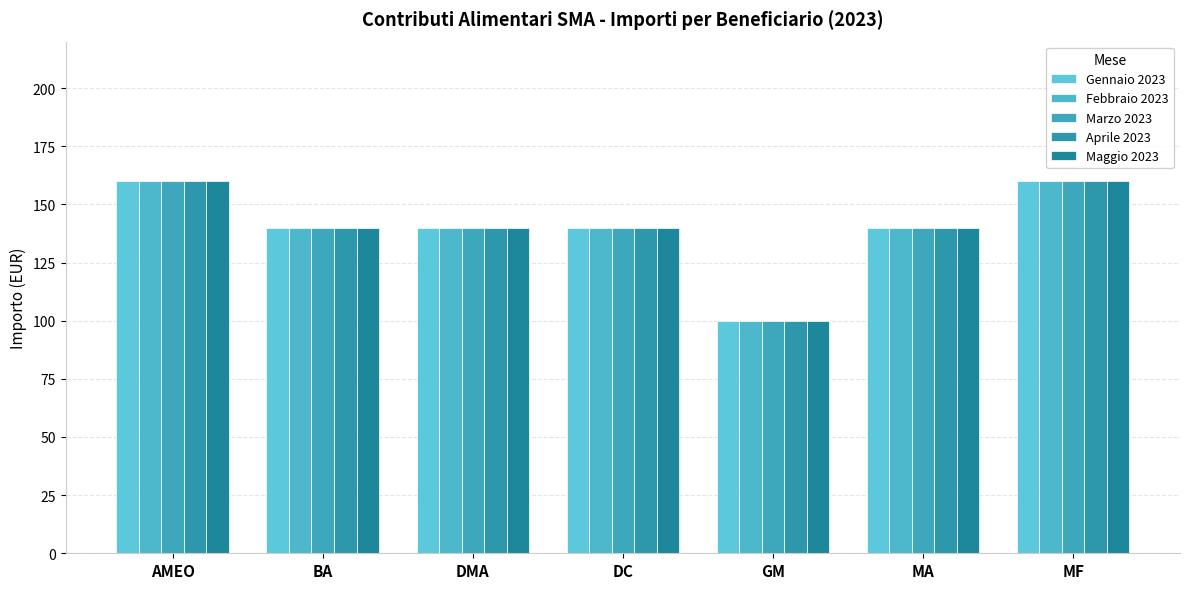

Reading right to left, extract all data points from this chart.

Gennaio 2023: MF=160	MA=140	GM=100	DC=140	DMA=140	BA=140	AMEO=160
Febbraio 2023: MF=160	MA=140	GM=100	DC=140	DMA=140	BA=140	AMEO=160
Marzo 2023: MF=160	MA=140	GM=100	DC=140	DMA=140	BA=140	AMEO=160
Aprile 2023: MF=160	MA=140	GM=100	DC=140	DMA=140	BA=140	AMEO=160
Maggio 2023: MF=160	MA=140	GM=100	DC=140	DMA=140	BA=140	AMEO=160